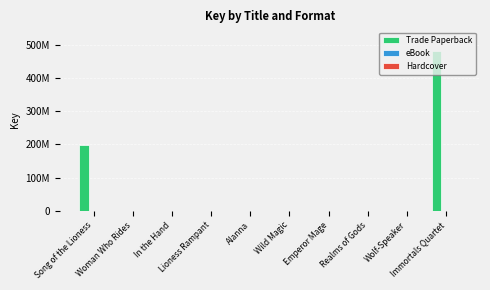

Are the bars horizontal?

No